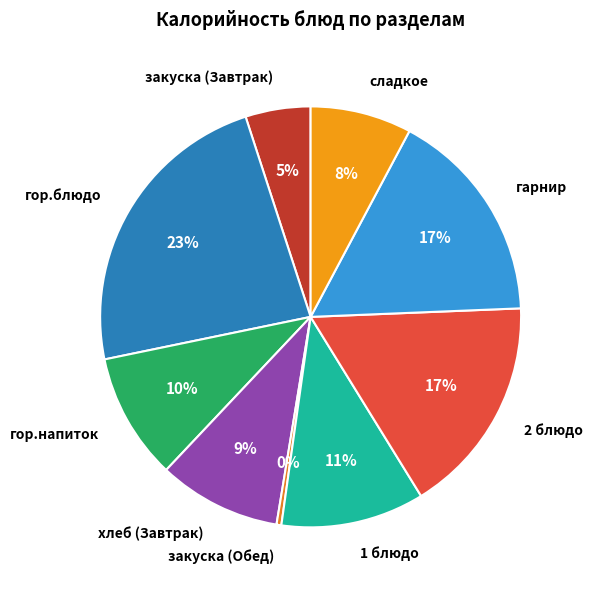

Is there a majority slice in this chart?

No